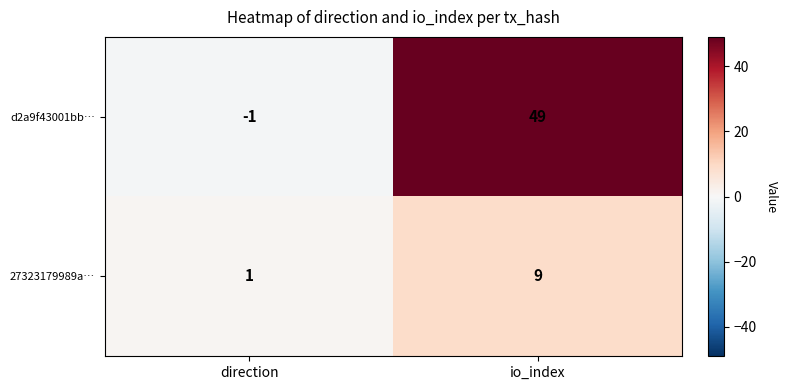

Which series has the widest spread of values?

d2a9f43001bb…